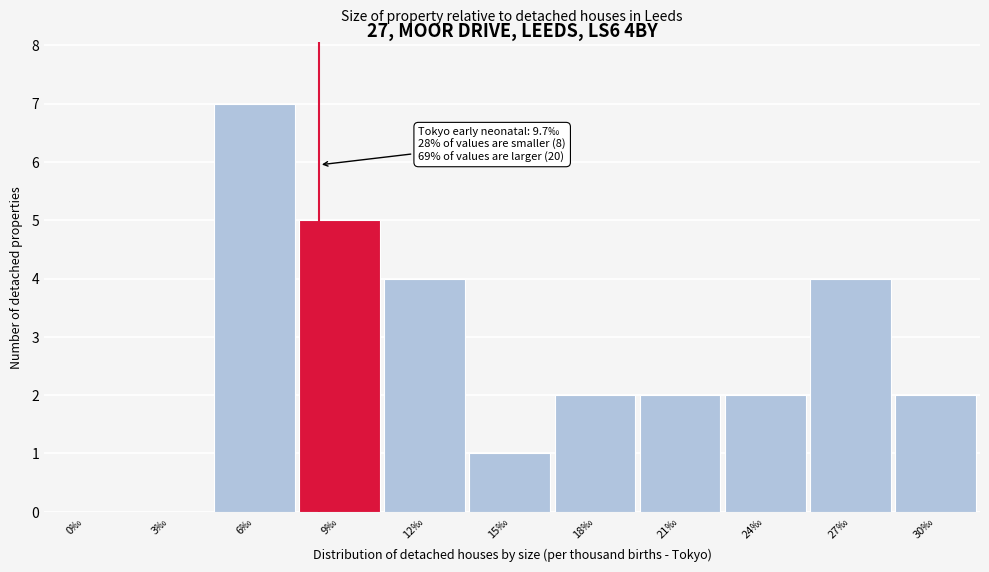

Reading left to right, extract all data points from this chart.

0‰=0	3‰=0	6‰=7	9‰=5	12‰=4	15‰=1	18‰=2	21‰=2	24‰=2	27‰=4	30‰=2